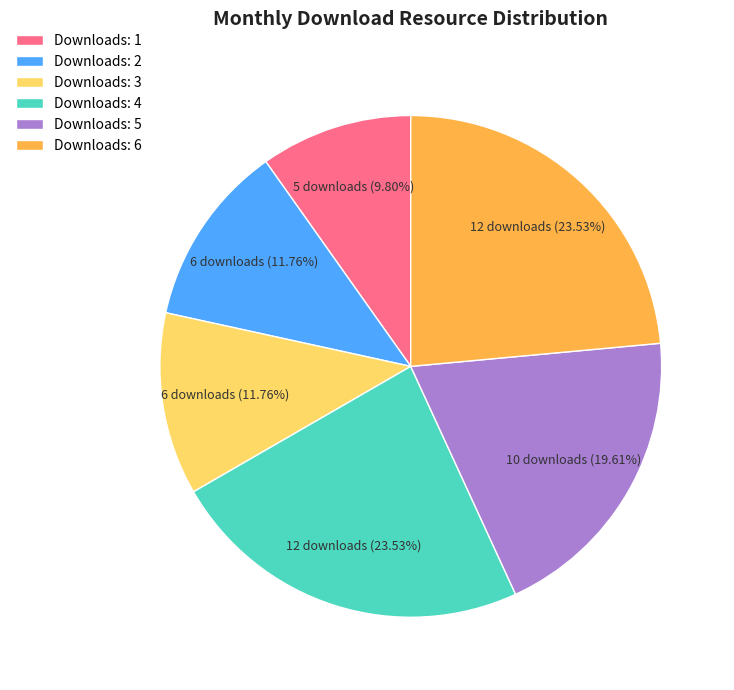

Does Downloads: 4 represent more than half of the total?

No